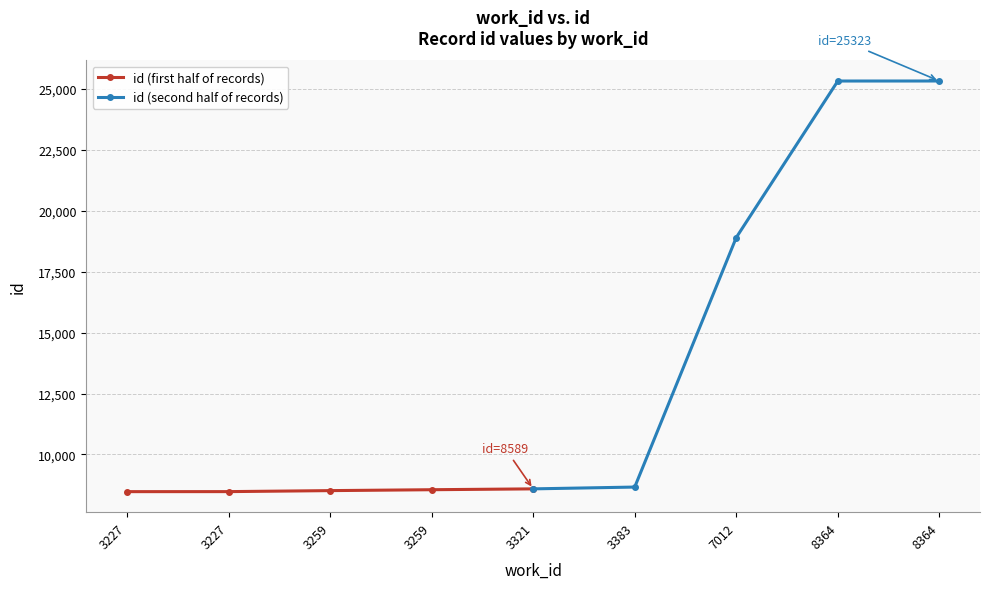

What is the minimum value shown in the chart?

8475